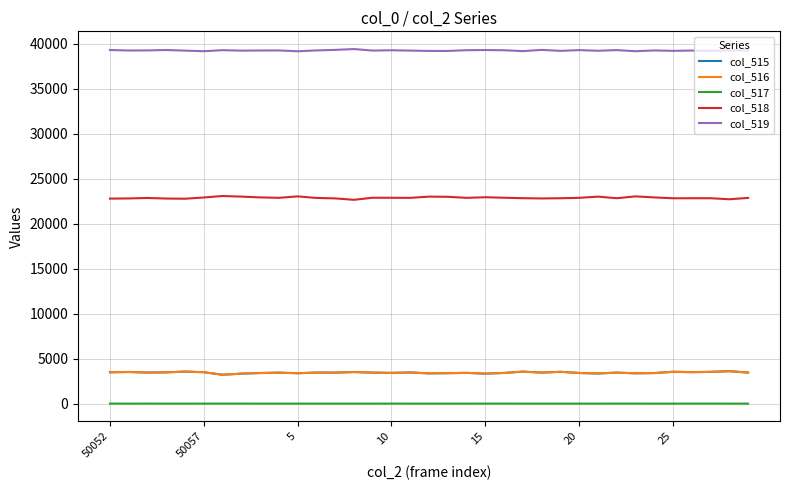

What is the minimum value for col_515?

3207